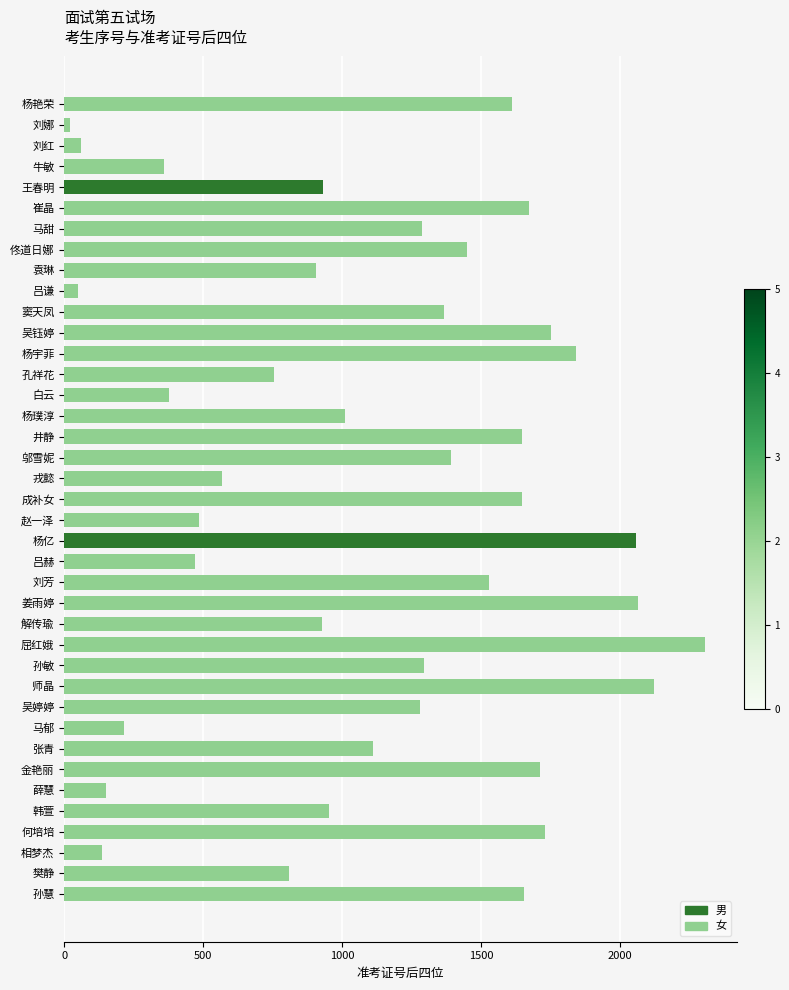

The chart shows a value of 1449 at 佟道日娜. True or false?

True